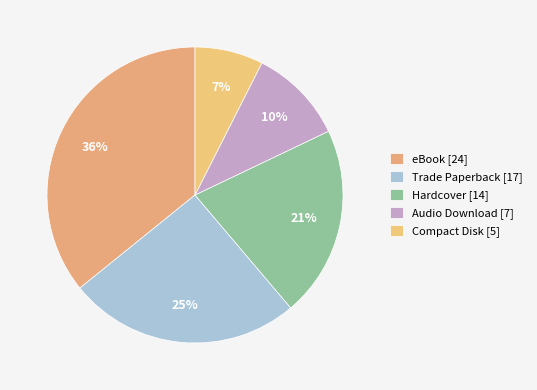

Is there any slice that represents more than half of the pie?

No